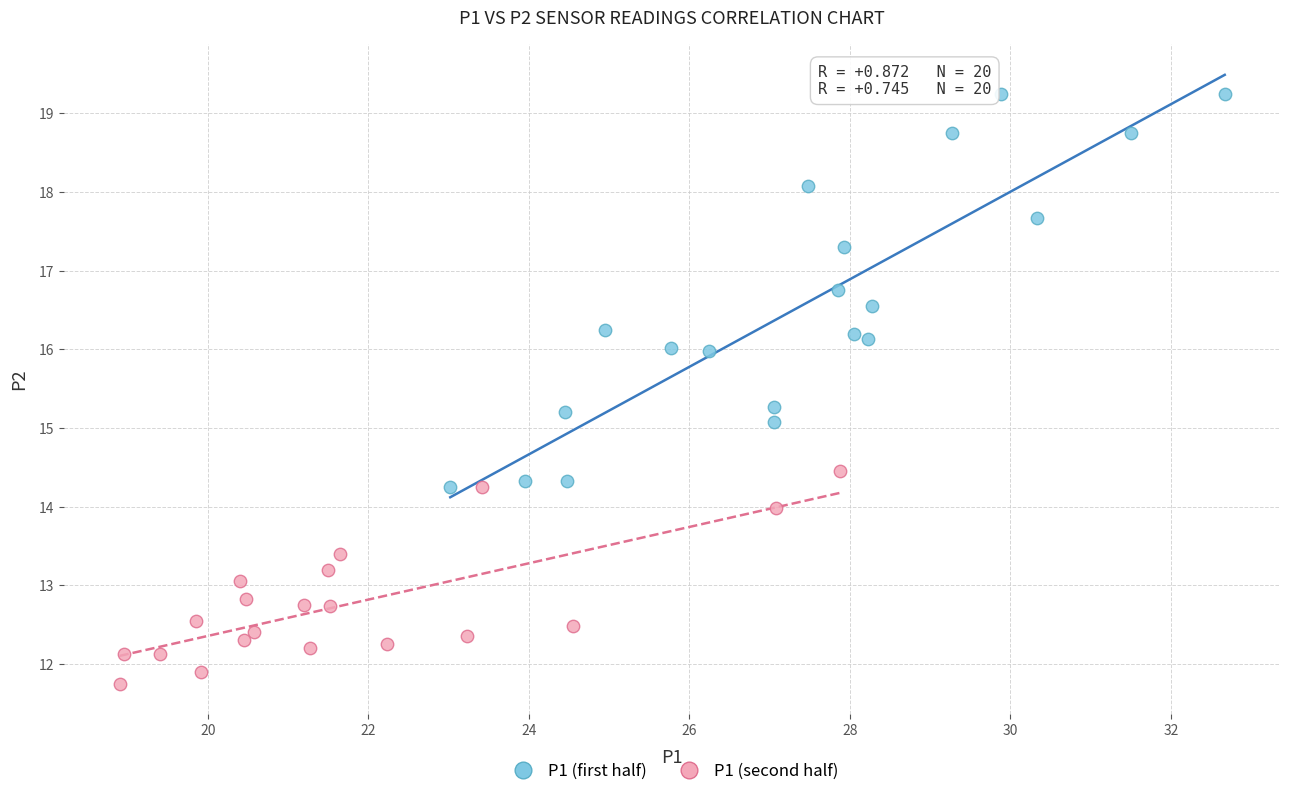

What are all the series names shown in the legend?

P1 (first half), P1 (second half)